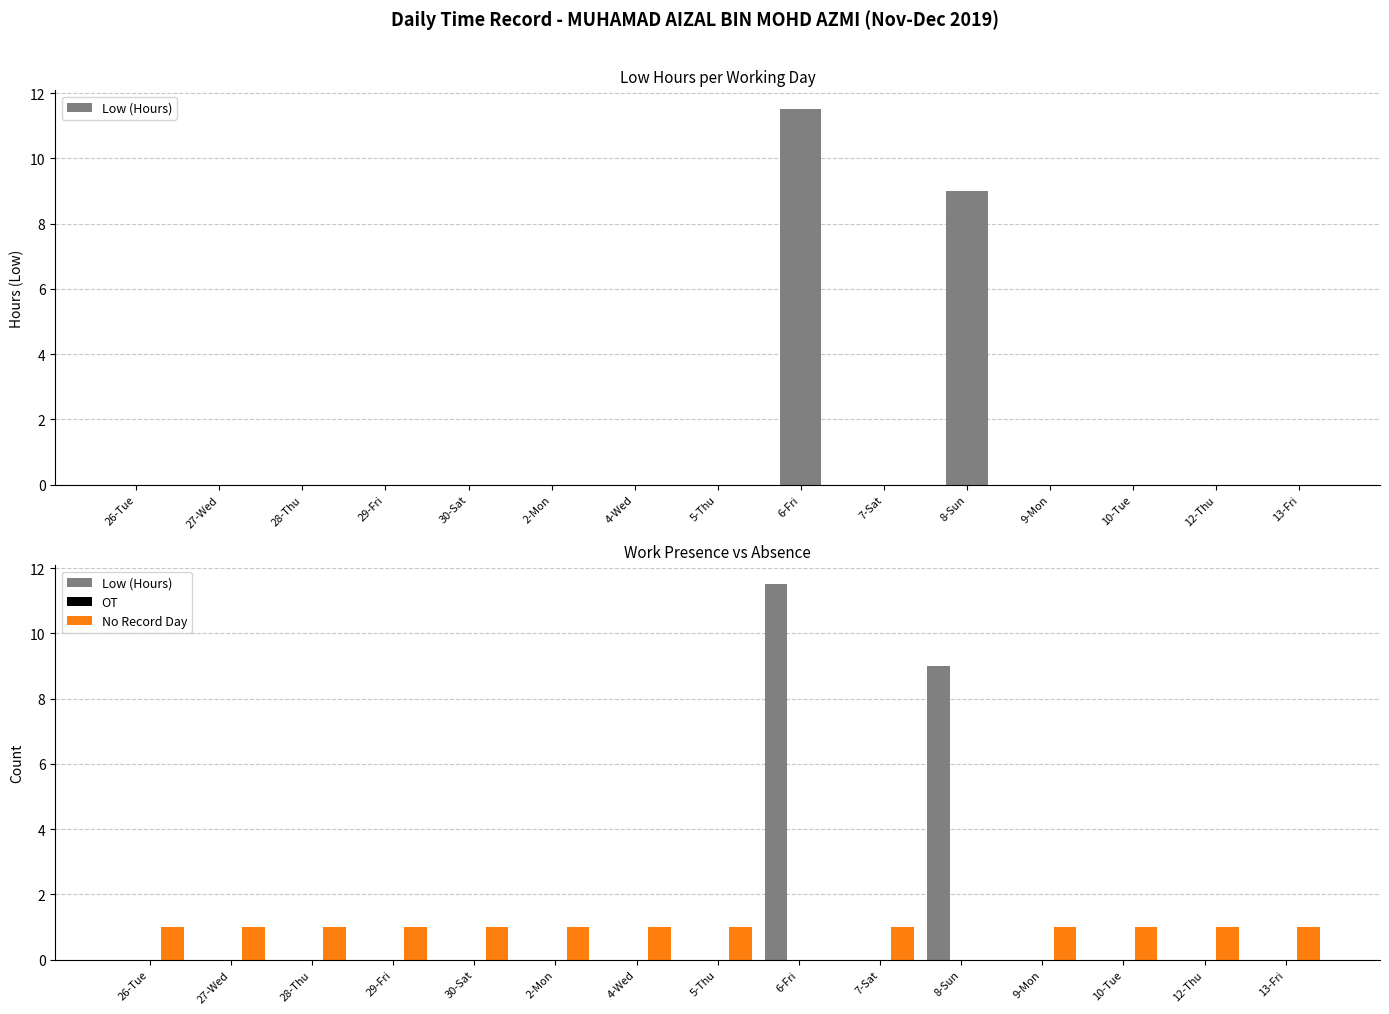

How many positive values does the Low (Hours) series have?

2